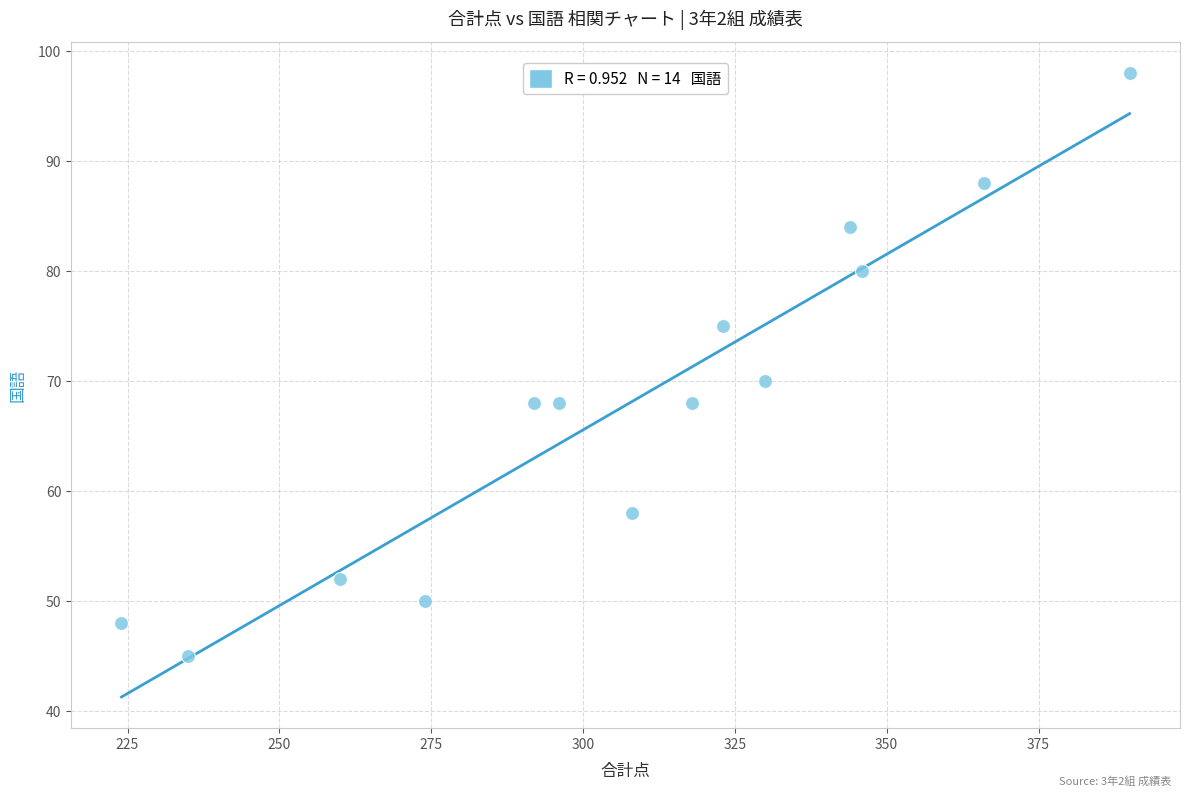

What Y value in the scatter plot is closest to 71?

70